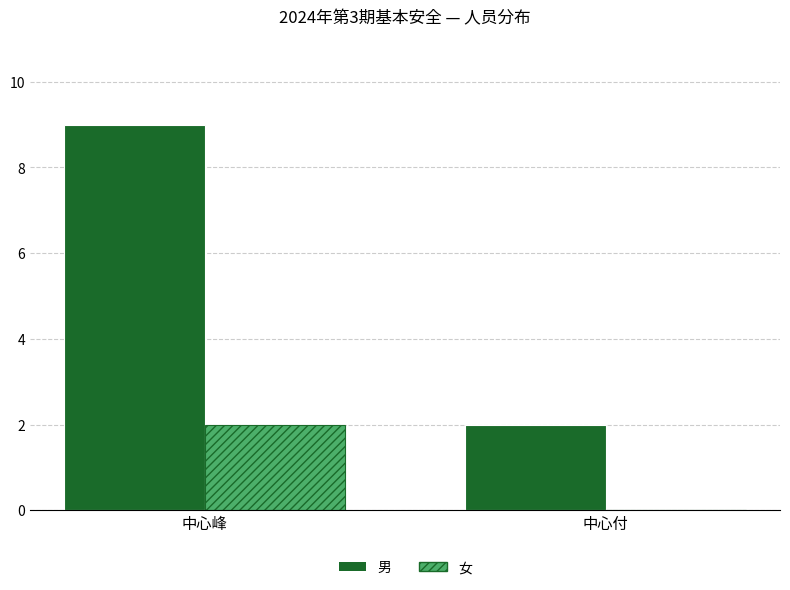

Which category has the highest value in the 女 series?

中心峰